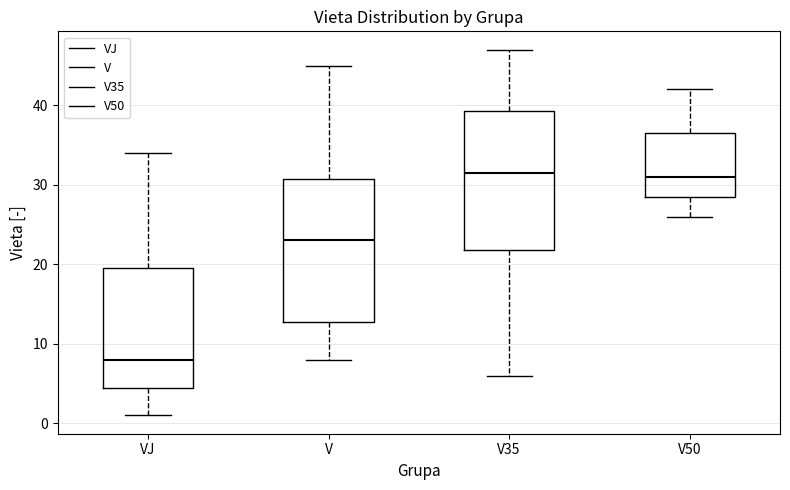

Where is the lower edge of the box for V50 on the y-axis? The values are not printed on the chart, so give them approximately, as read against the axis.

29